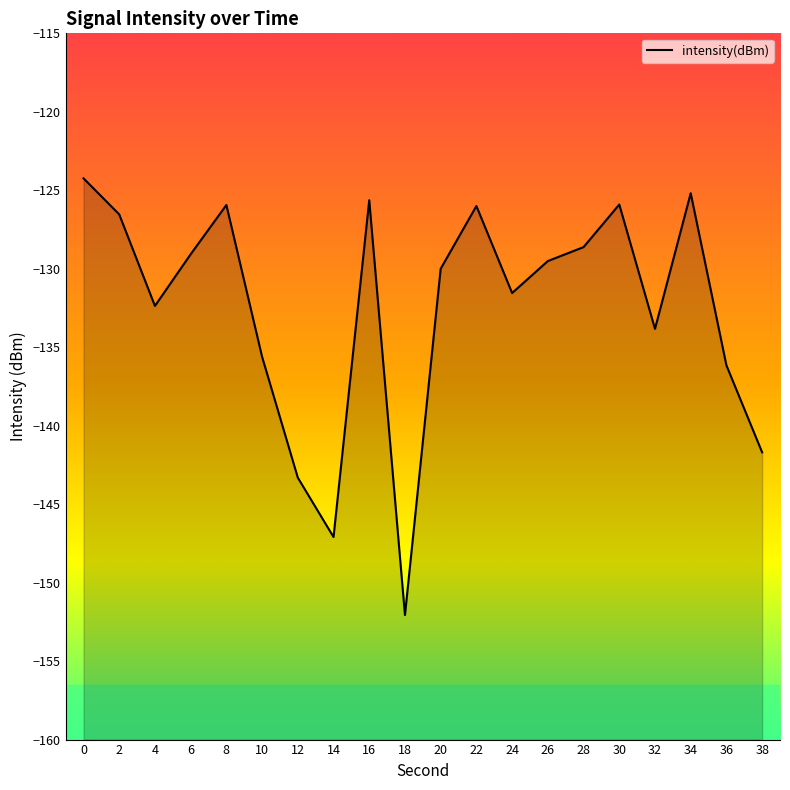

The value at 12 is -143.3. True or false?

True